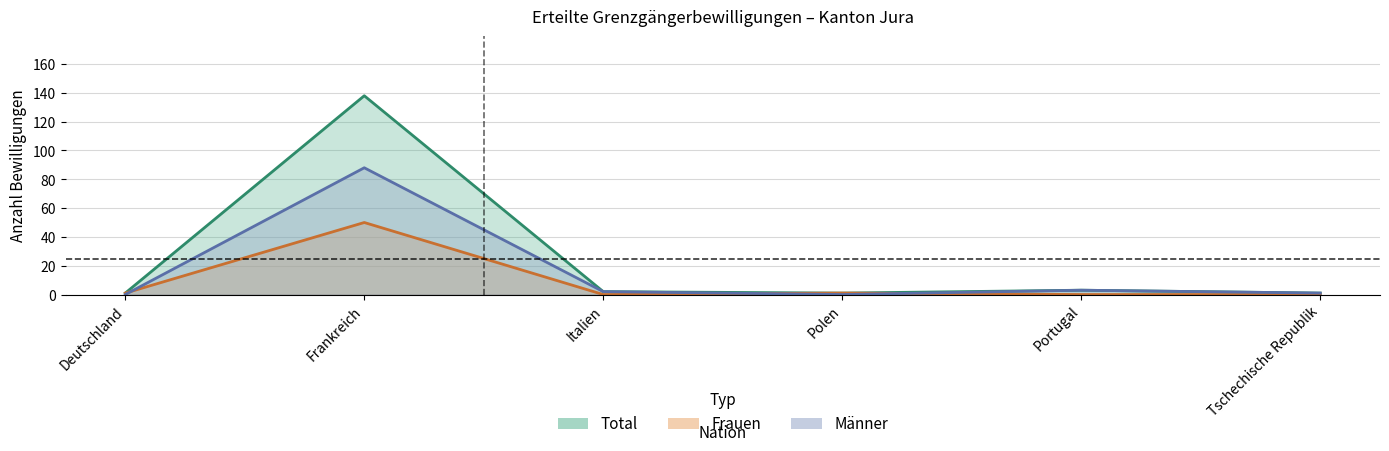

Rank the series at Portugal from lowest to highest value.

Frauen, Total, Männer